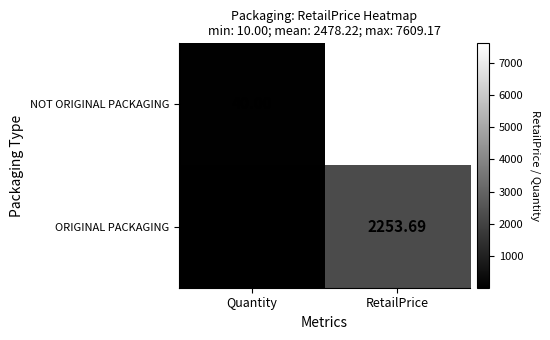

At which category does the chart reach its minimum across all series?

Quantity